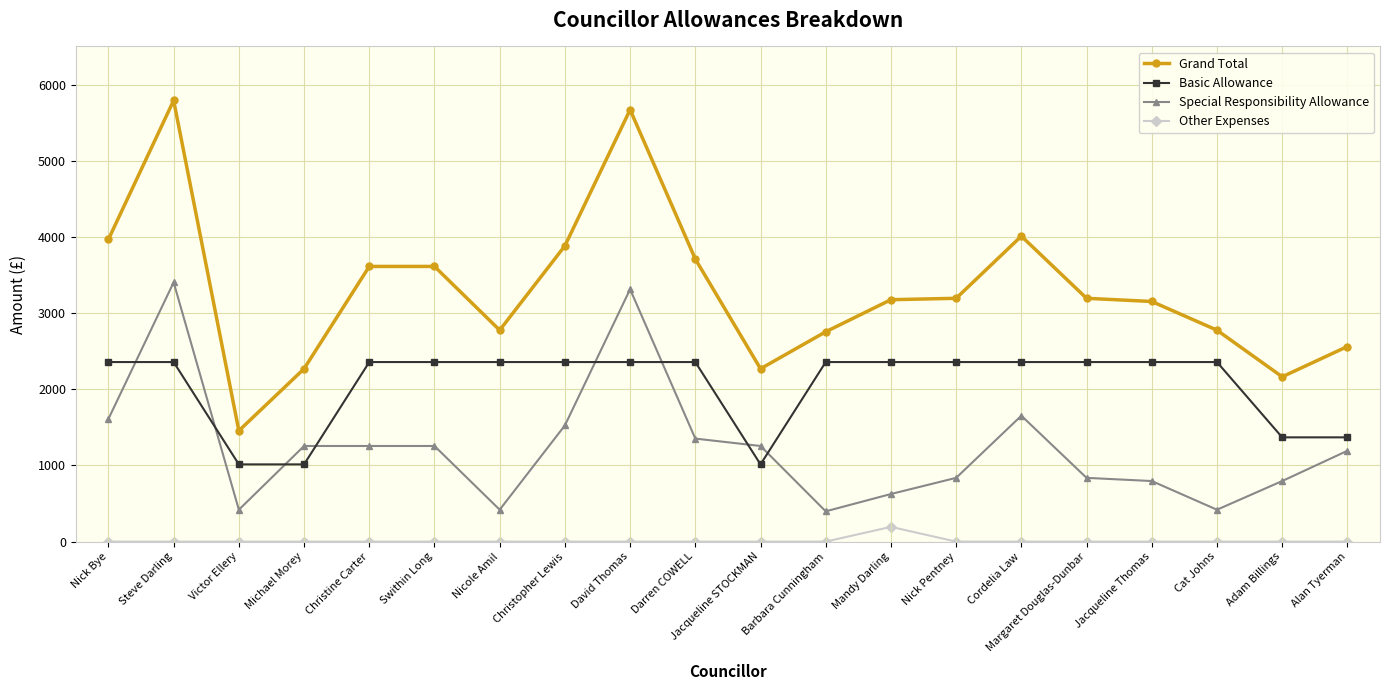

What is the label of the 19th point from the left?

Adam Billings